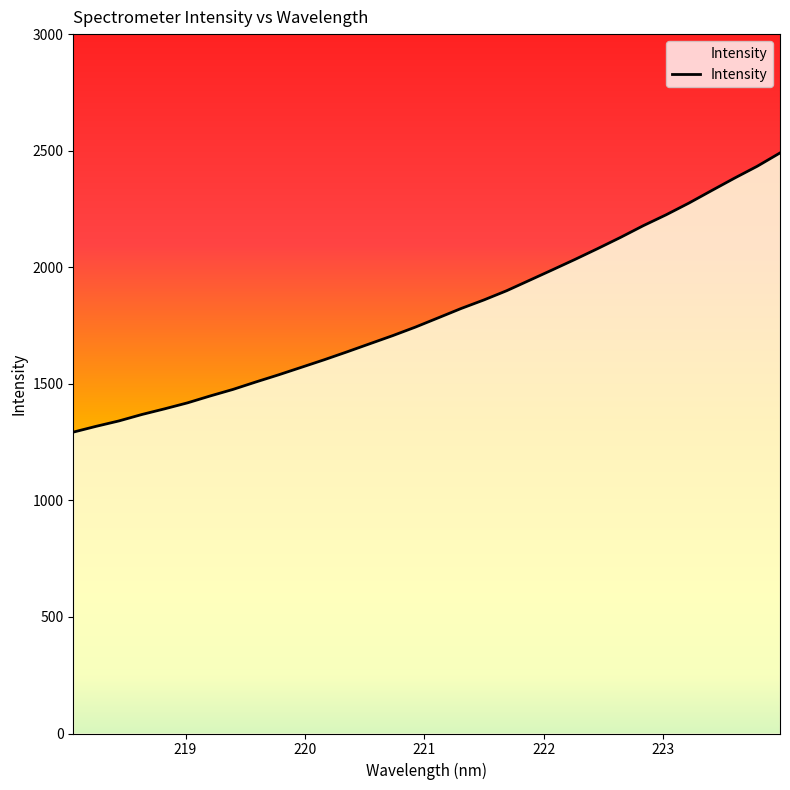

What is the difference between the maximum and minimum values?

1197.5